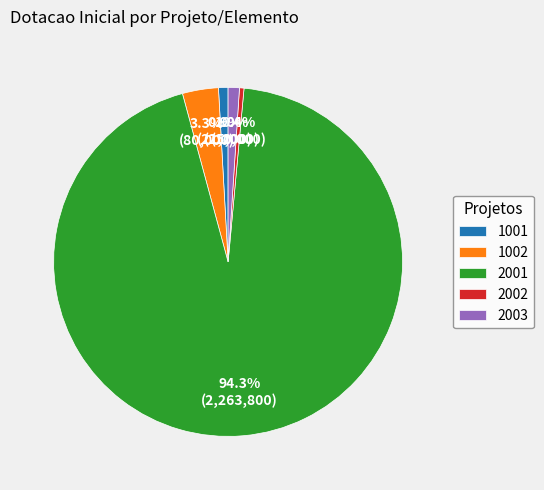

Which slice is the largest?

2001